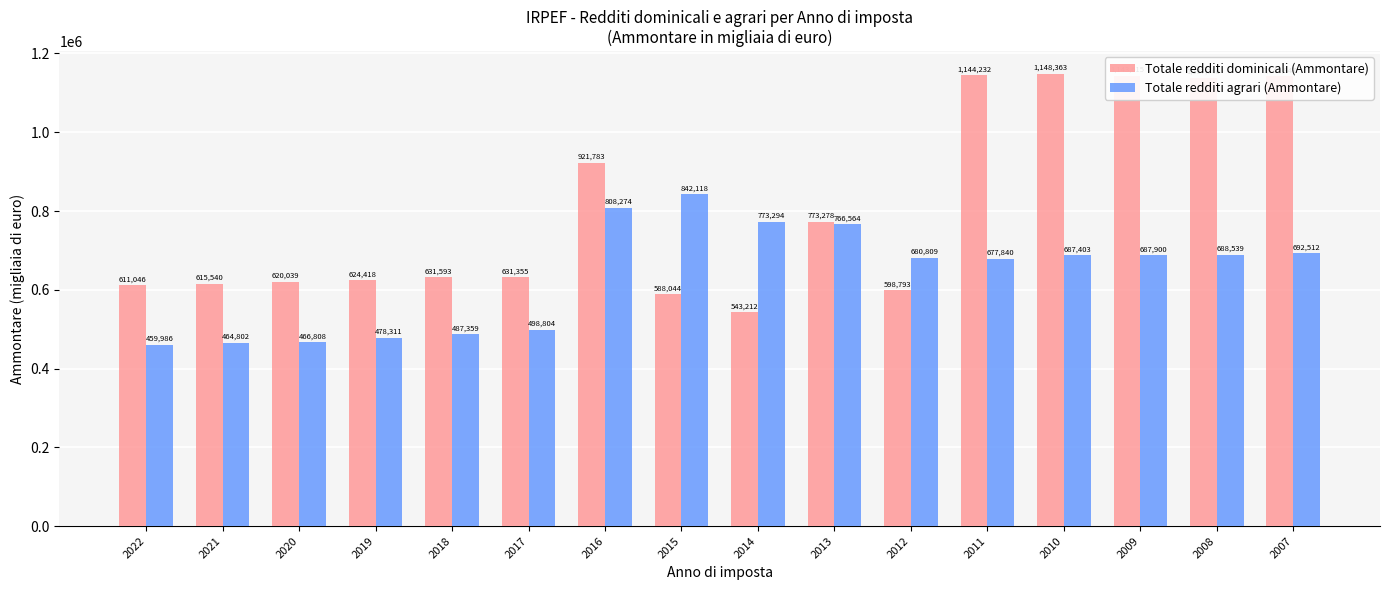

Which series has the largest range (max minus min)?

Totale redditi dominicali (Ammontare)